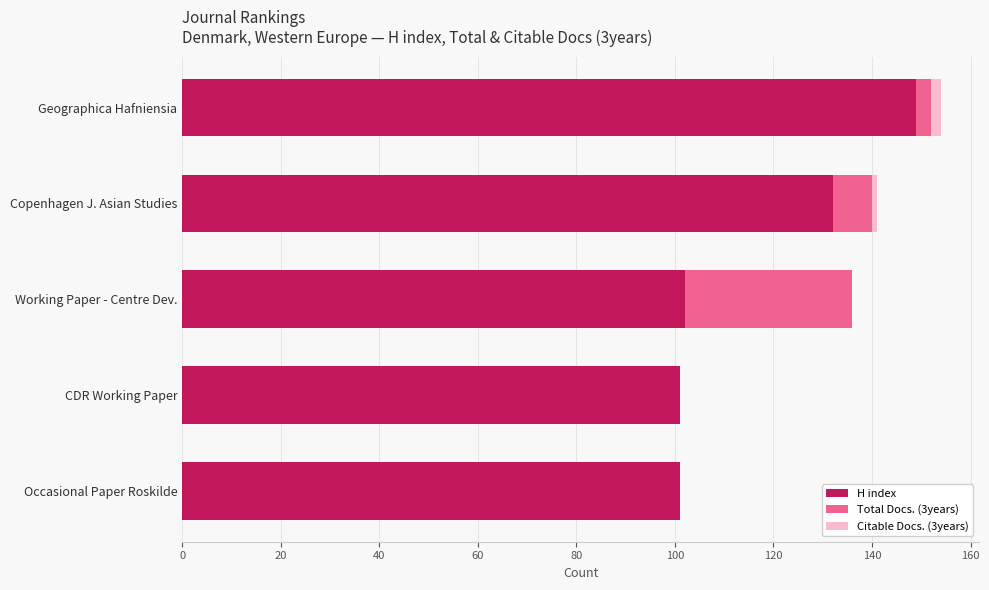

The H index series shows 46 at Working Paper - Centre Dev.. True or false?

False